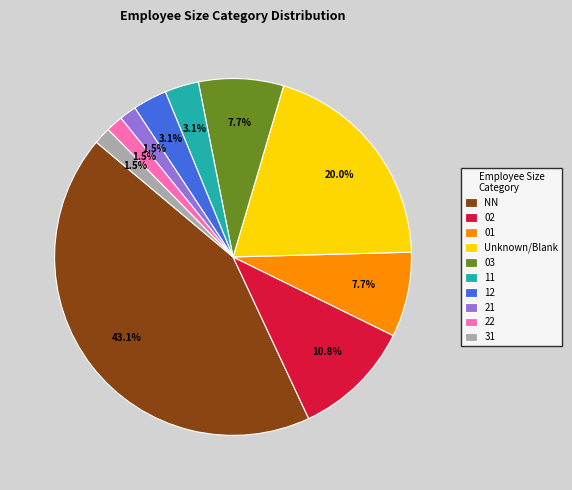

What is the ratio of the value at 22 to the value at 03?

0.2